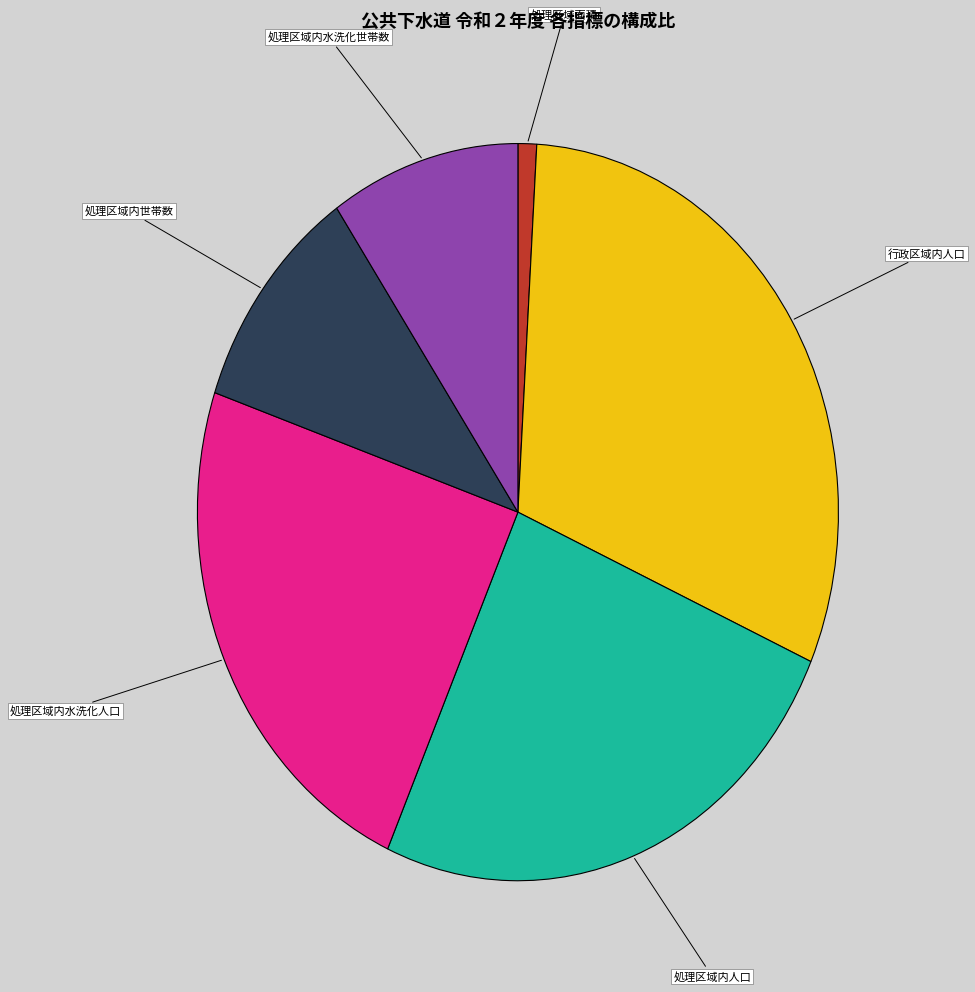

Rank the categories by value from highest to lowest.

行政区域内人口, 処理区域内人口, 処理区域内水洗化人口, 処理区域内世帯数, 処理区域内水洗化世帯数, 処理区域面積